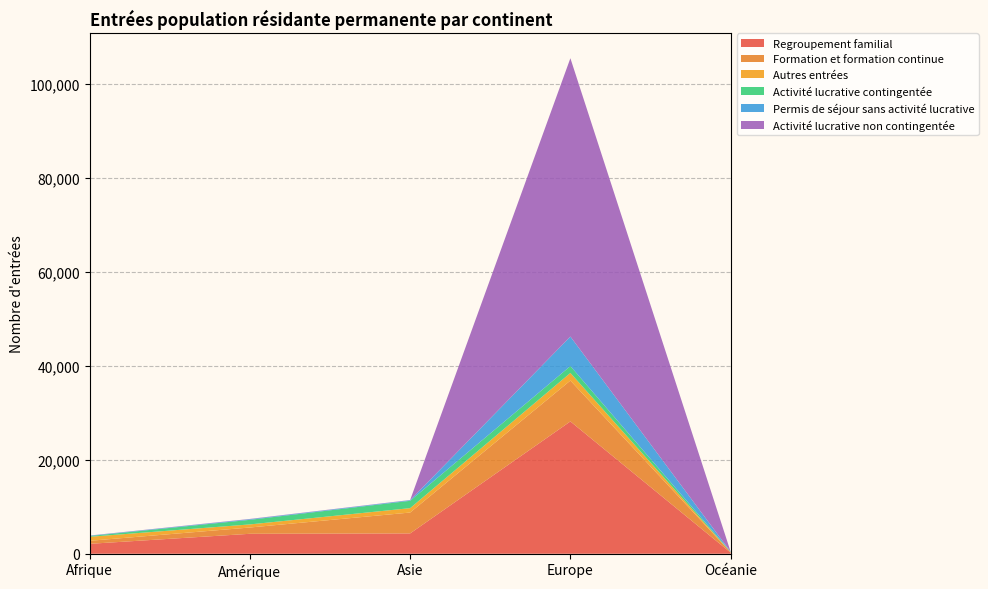

Reading left to right, what are all the values shown in this chart?

Regroupement familial: Afrique=2111	Amérique=4245	Asie=4325	Europe=28150	Océanie=241
Formation et formation continue: Afrique=644	Amérique=1338	Asie=4444	Europe=8694	Océanie=76
Autres entrées: Afrique=853	Amérique=658	Asie=932	Europe=1614	Océanie=16
Activité lucrative contingentée: Afrique=160	Amérique=974	Asie=1562	Europe=1462	Océanie=91
Permis de séjour sans activité lucrative: Afrique=77	Amérique=131	Asie=125	Europe=6285	Océanie=6
Activité lucrative non contingentée: Afrique=32	Amérique=60	Asie=42	Europe=59210	Océanie=7